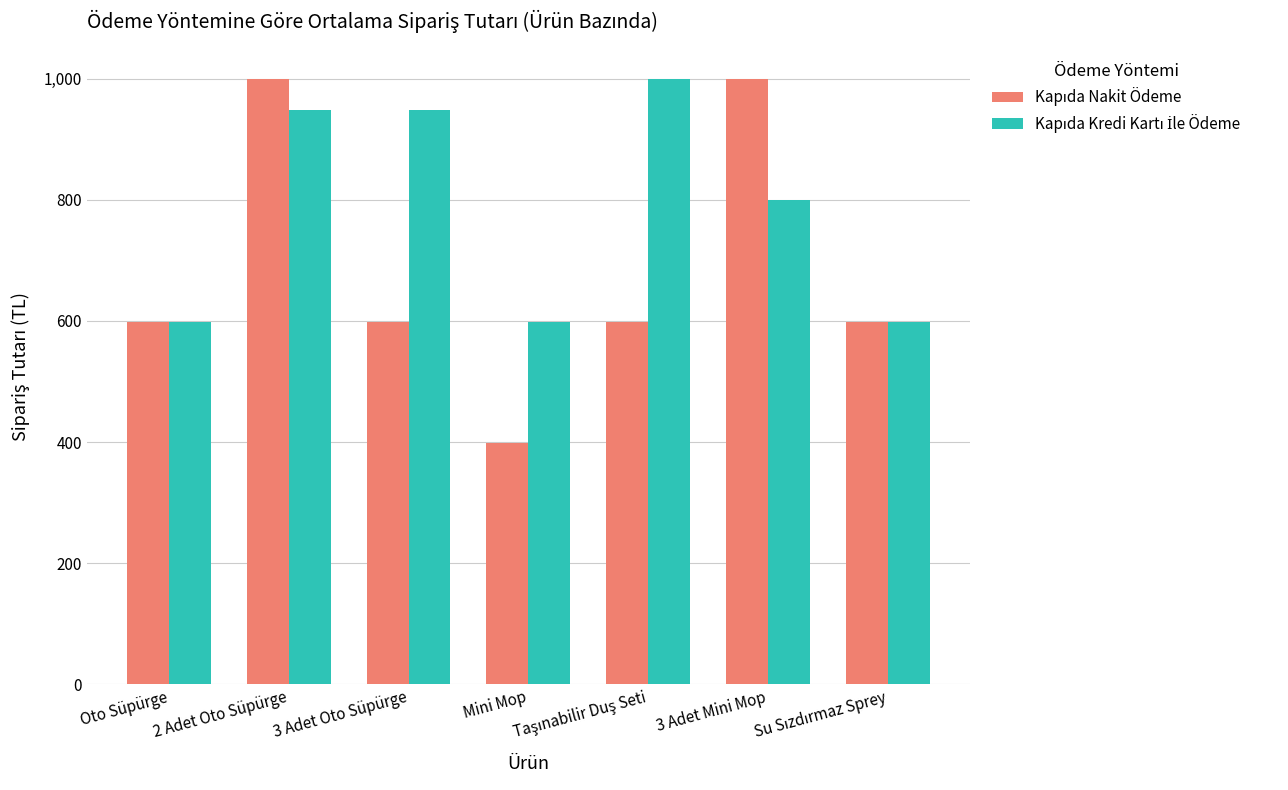

How many distinct data groups are displayed?

2